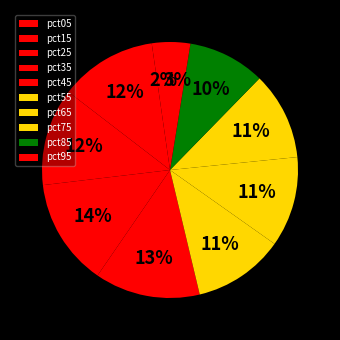

What is the total percentage of pct25 and pct05?

14.6%